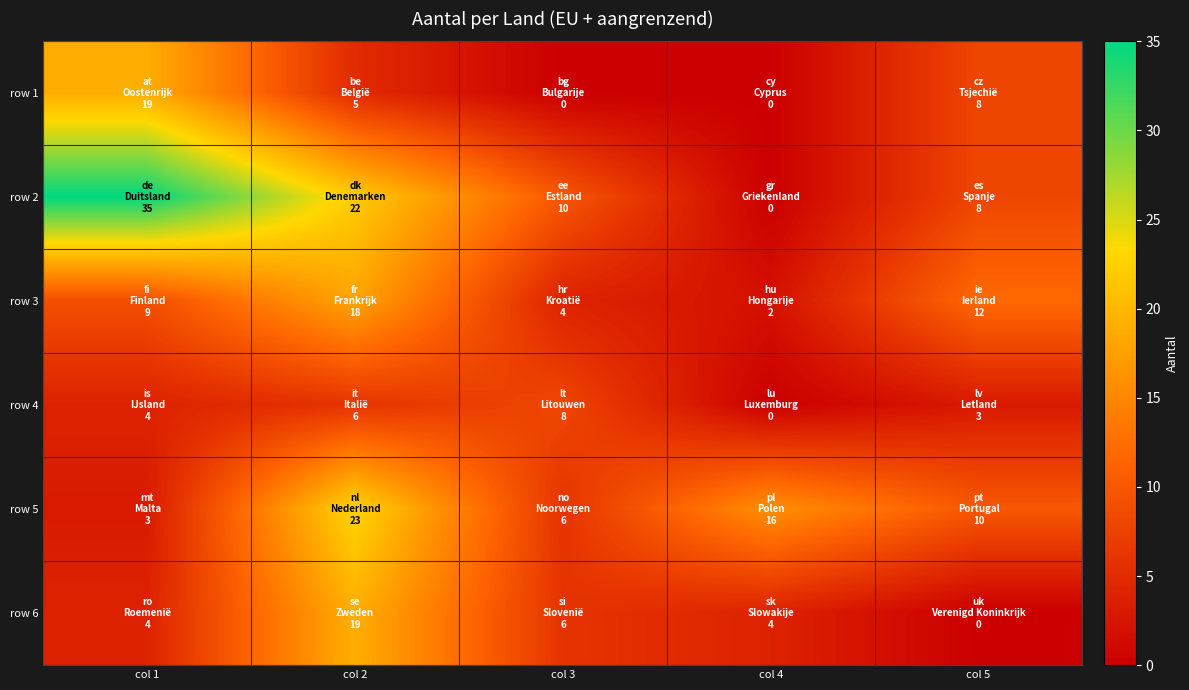

Reading left to right, transcribe all the data shown in this chart.

row 1: col 1=19	col 2=5	col 3=0	col 4=0	col 5=8
row 2: col 1=35	col 2=22	col 3=10	col 4=0	col 5=8
row 3: col 1=9	col 2=18	col 3=4	col 4=2	col 5=12
row 4: col 1=4	col 2=6	col 3=8	col 4=0	col 5=3
row 5: col 1=3	col 2=23	col 3=6	col 4=16	col 5=10
row 6: col 1=4	col 2=19	col 3=6	col 4=4	col 5=0